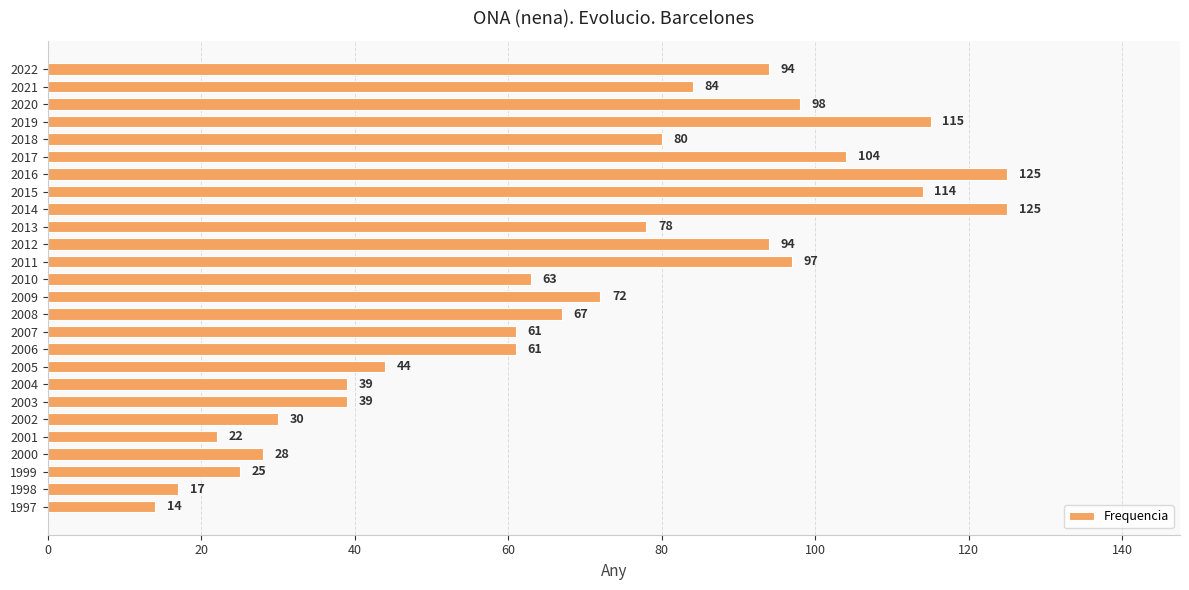

How many data points does each series have?

26